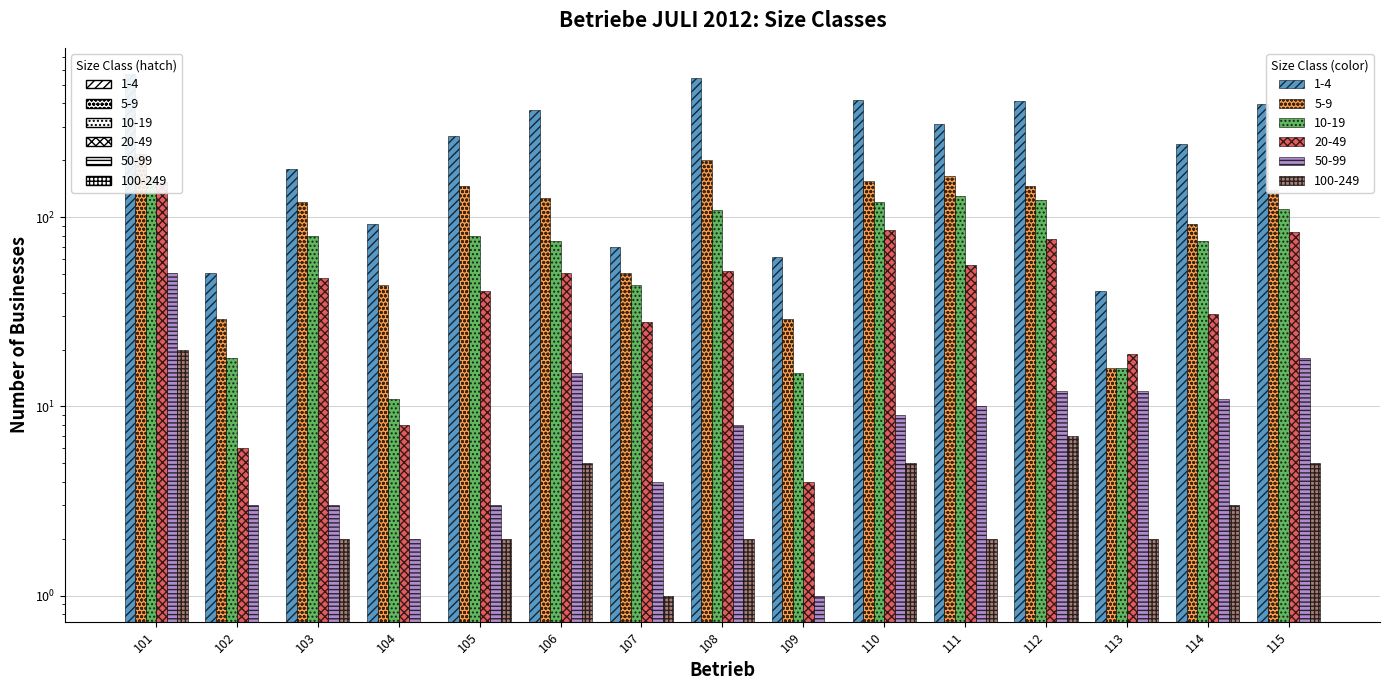

What is the sum of all 10-19 values?

1171